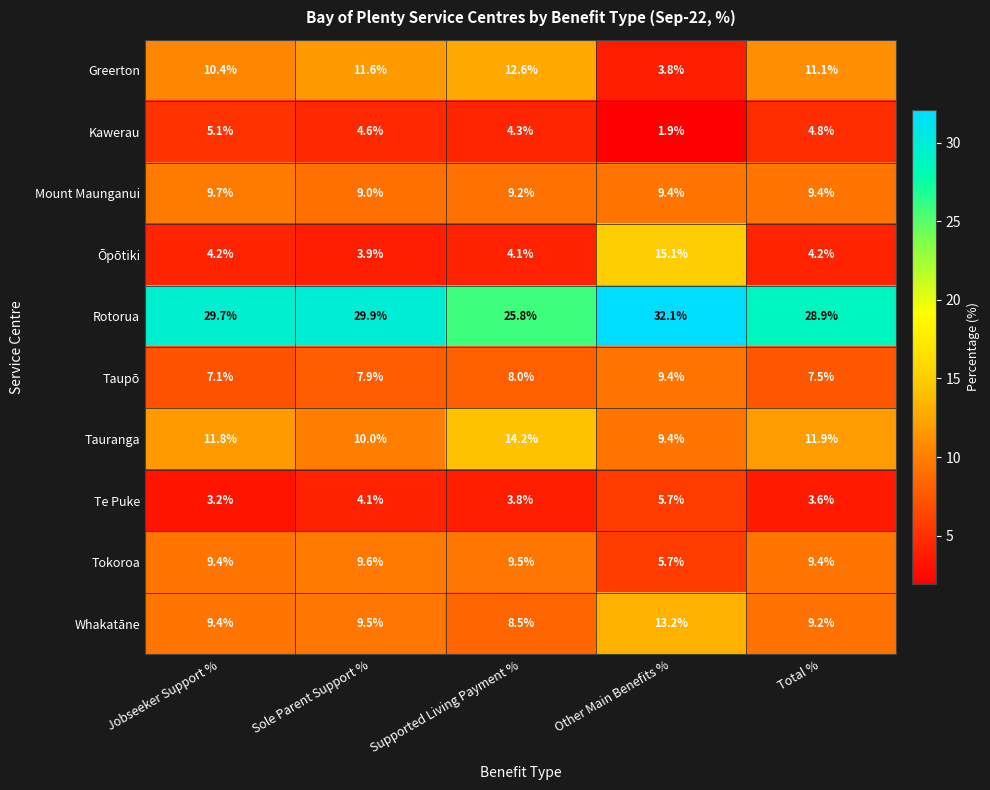

At how many categories does at least one series exceed 25?

5